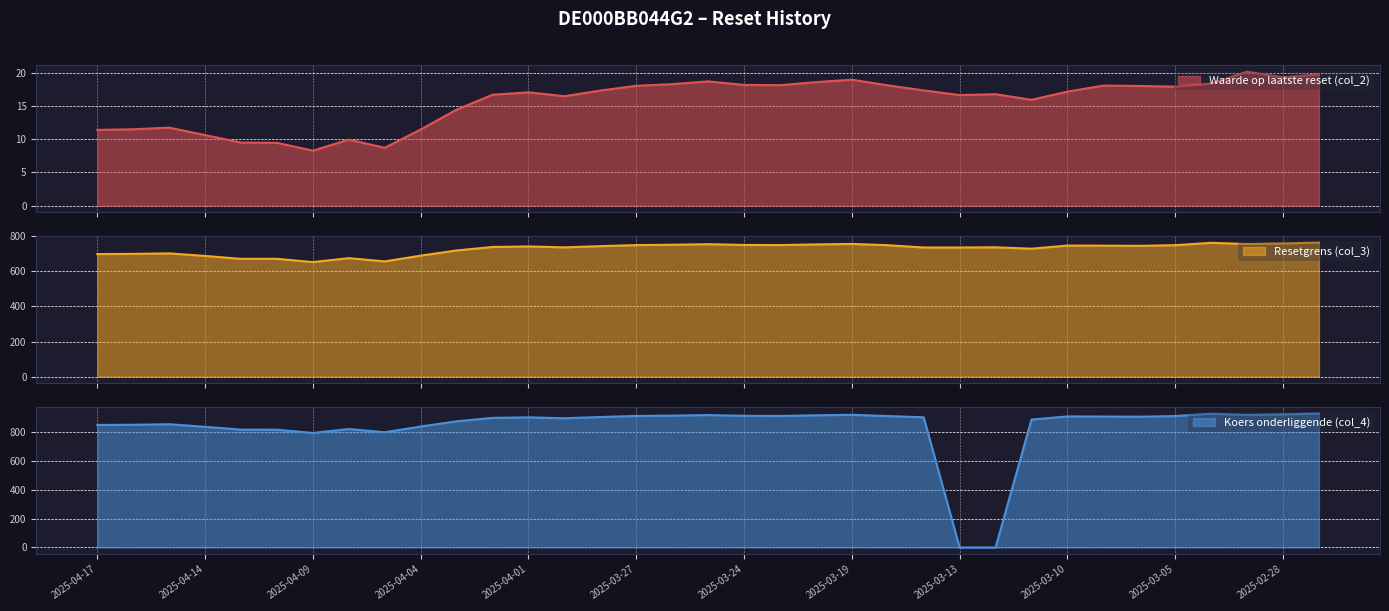

Reading left to right, list all the values displayed in this chart.

Waarde op laatste reset (col_2): 2025-04-17=11.4	2025-04-16=11.5	2025-04-15=11.7	2025-04-14=10.6	2025-04-11=9.5	2025-04-10=9.4	2025-04-09=8.3	2025-04-08=9.9	2025-04-07=8.7	2025-04-04=11.4	2025-04-03=14.4	2025-04-02=16.7	2025-04-01=17.0	2025-03-31=16.4	2025-03-28=17.3	2025-03-27=18.0	2025-03-26=18.3	2025-03-25=18.7	2025-03-24=18.1	2025-03-21=18.1	2025-03-20=18.6	2025-03-19=18.9	2025-03-18=18.1	2025-03-14=17.3	2025-03-13=16.6	2025-03-12=16.8	2025-03-11=15.9	2025-03-10=17.1	2025-03-07=18.0	2025-03-06=18.0	2025-03-05=17.9	2025-03-04=18.4	2025-03-03=20.1	2025-02-28=19.3	2025-02-27=19.7
Resetgrens (col_3): 2025-04-17=698.8	2025-04-16=699.9	2025-04-15=702.8	2025-04-14=688.2	2025-04-11=671.5	2025-04-10=671.8	2025-04-09=653.1	2025-04-08=675.6	2025-04-07=657.0	2025-04-04=689.9	2025-04-03=719.5	2025-04-02=739.2	2025-04-01=742.3	2025-03-31=737.0	2025-03-28=744.0	2025-03-27=750.0	2025-03-26=752.0	2025-03-25=755.2	2025-03-24=750.8	2025-03-21=750.2	2025-03-20=753.8	2025-03-19=756.7	2025-03-18=749.5	2025-03-14=736.3	2025-03-13=736.3	2025-03-12=737.4	2025-03-11=729.5	2025-03-10=747.3	2025-03-07=746.8	2025-03-06=745.8	2025-03-05=749.5	2025-03-04=762.9	2025-03-03=756.0	2025-02-28=759.2	2025-02-27=764.3
Koers onderliggende (col_4): 2025-04-17=852.2	2025-04-16=853.6	2025-04-15=857.1	2025-04-14=839.3	2025-04-11=819.6	2025-04-10=819.2	2025-04-09=796.5	2025-04-08=823.9	2025-04-07=801.3	2025-04-04=841.3	2025-04-03=877.4	2025-04-02=901.5	2025-04-01=905.2	2025-03-31=898.8	2025-03-28=907.5	2025-03-27=914.7	2025-03-26=917.1	2025-03-25=921.0	2025-03-24=915.7	2025-03-21=914.8	2025-03-20=919.3	2025-03-19=922.8	2025-03-18=914.0	2025-03-14=905.6	2025-03-13=0.0	2025-03-12=0.0	2025-03-11=889.7	2025-03-10=911.3	2025-03-07=910.7	2025-03-06=909.5	2025-03-05=914.0	2025-03-04=930.4	2025-03-03=921.9	2025-02-28=925.9	2025-02-27=932.1